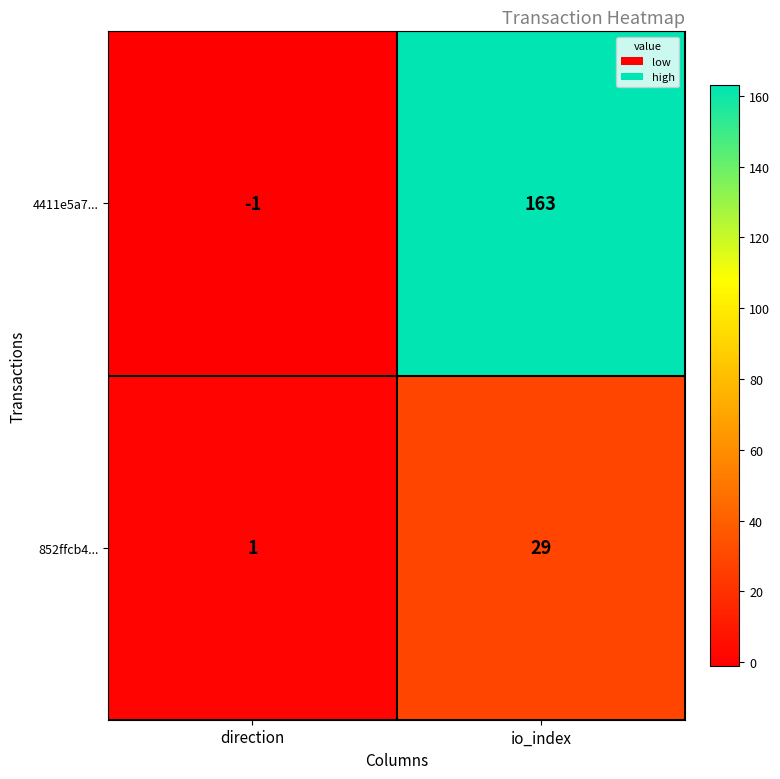

Count the number of categories in the chart.

2